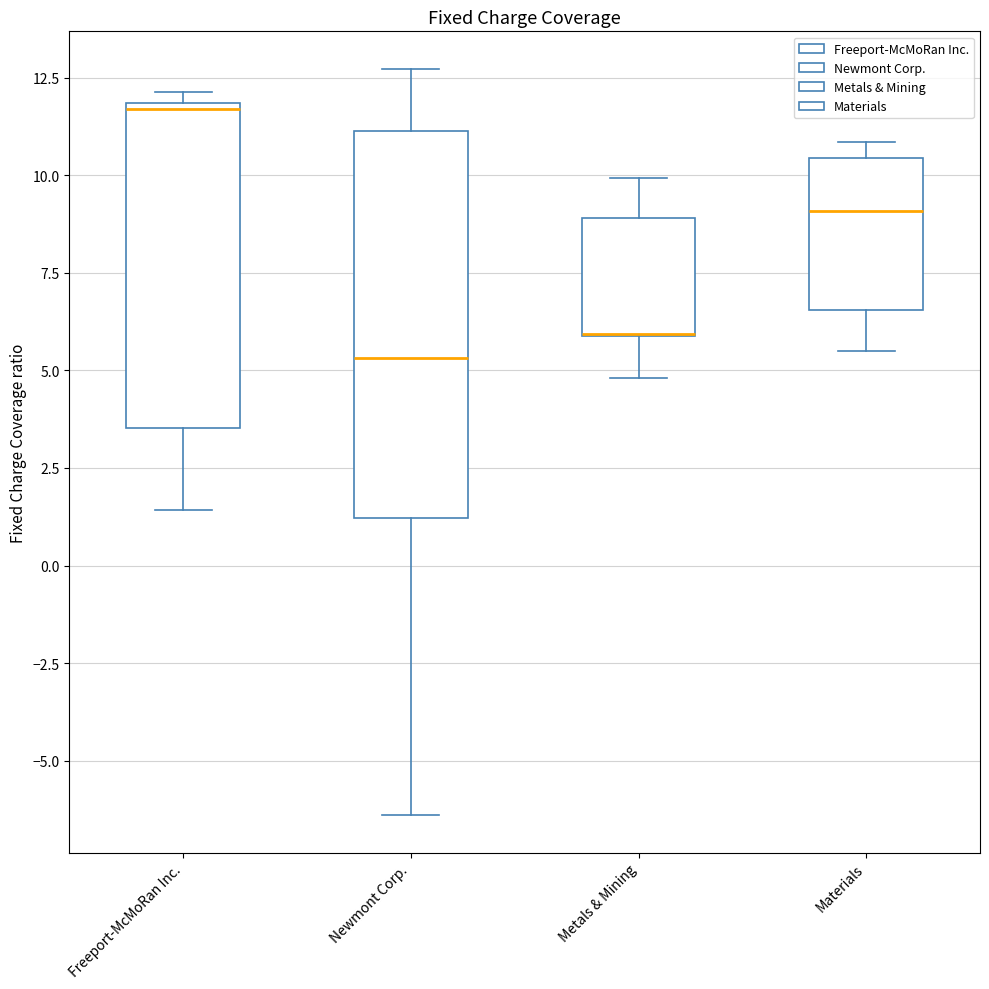

Which box is the tallest, from its lower edge to its upper edge?

Newmont Corp.